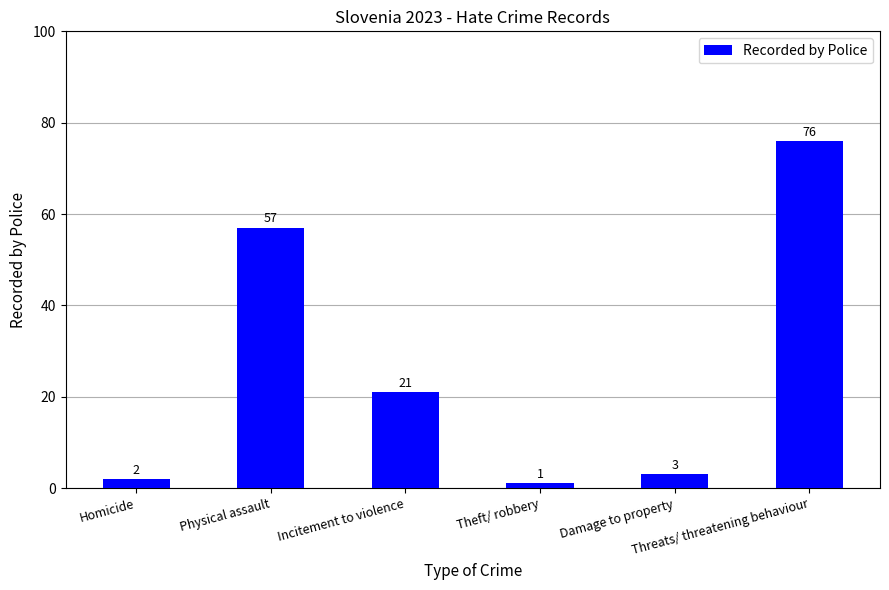

What is the label of the 6th bar from the right?

Homicide